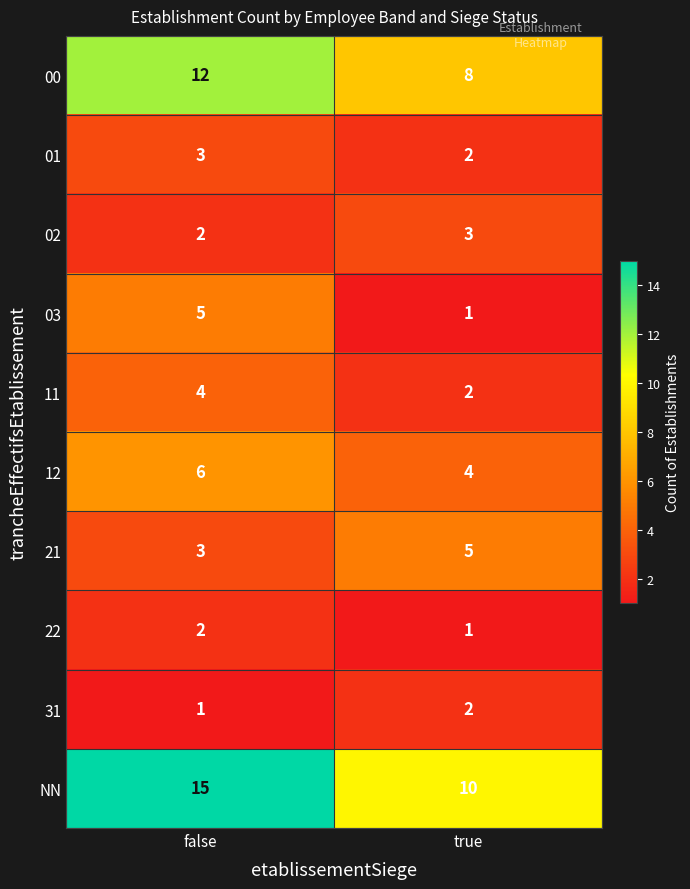

What is the lowest value of the 00 series?

8